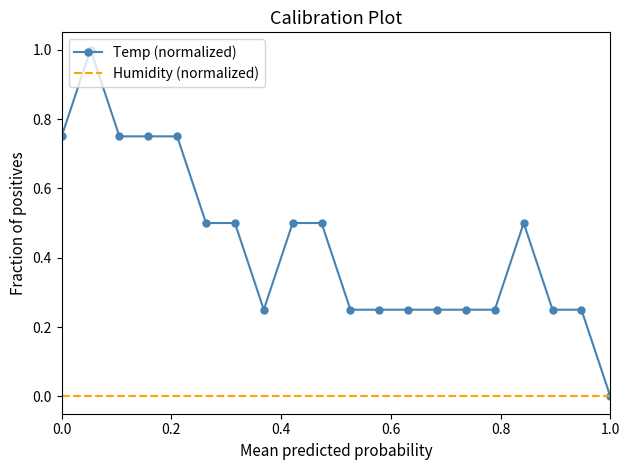

What is the maximum value shown in the chart?

1.0